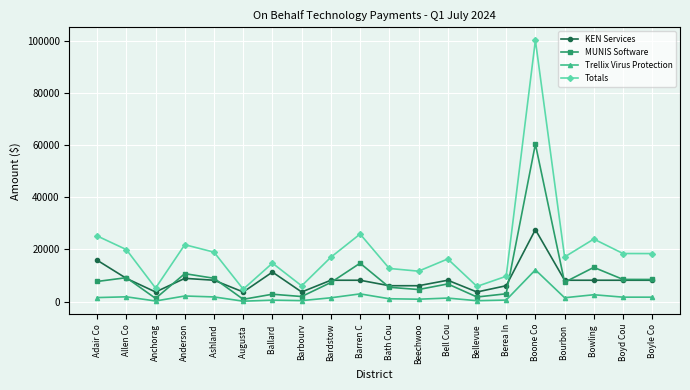

At which label does KEN Services first exceed 8200?

Adair Co